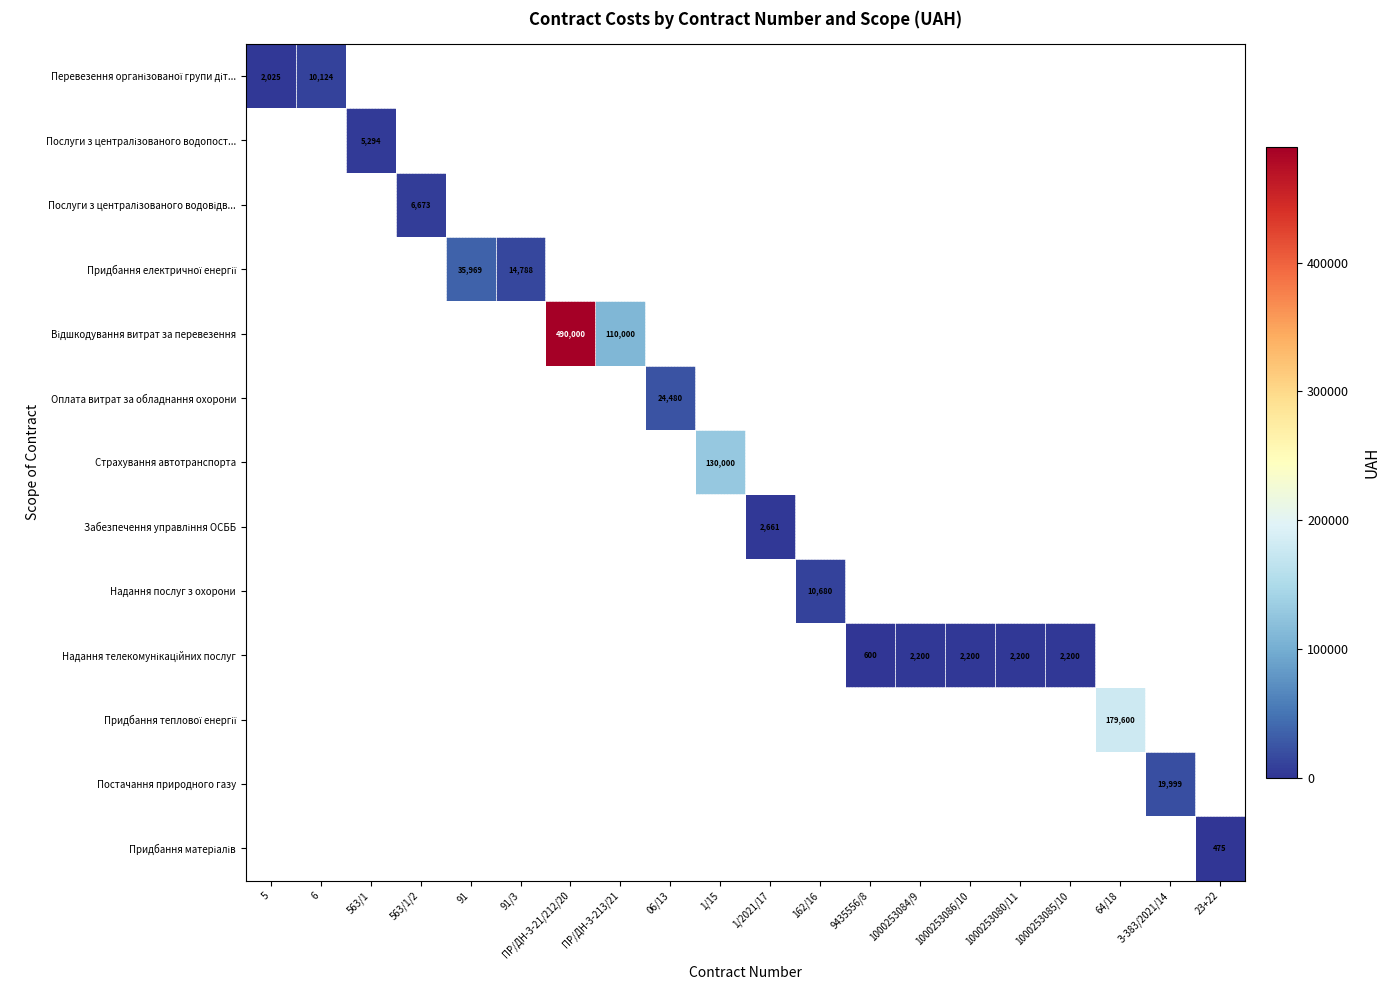

How many distinct data groups are displayed?

13